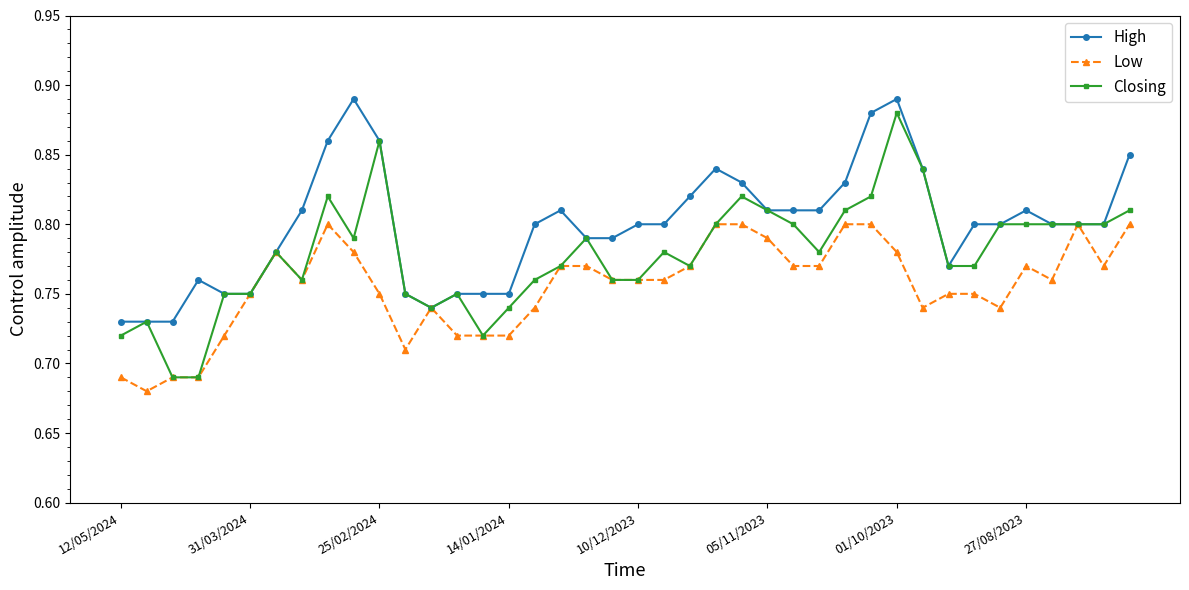

Which series has the widest spread of values?

Closing